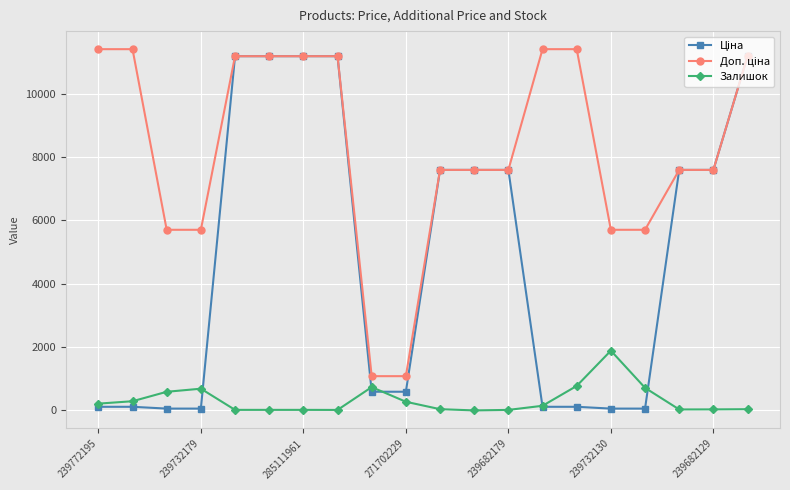

How many data points in Залишок are less than 146?

10